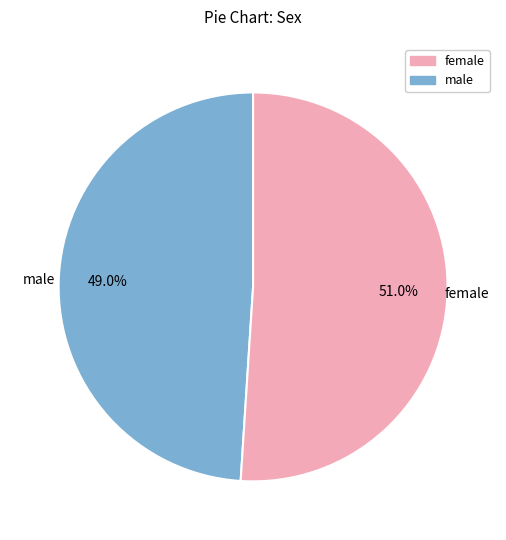

Is there any slice that represents more than half of the pie?

Yes